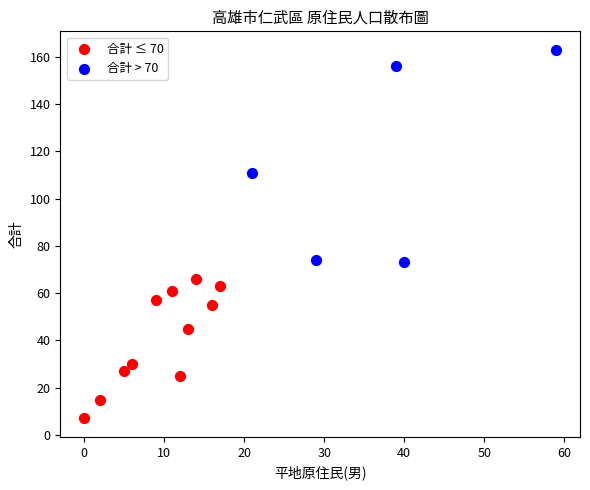

What are all the series names shown in the legend?

合計 ≤ 70, 合計 > 70